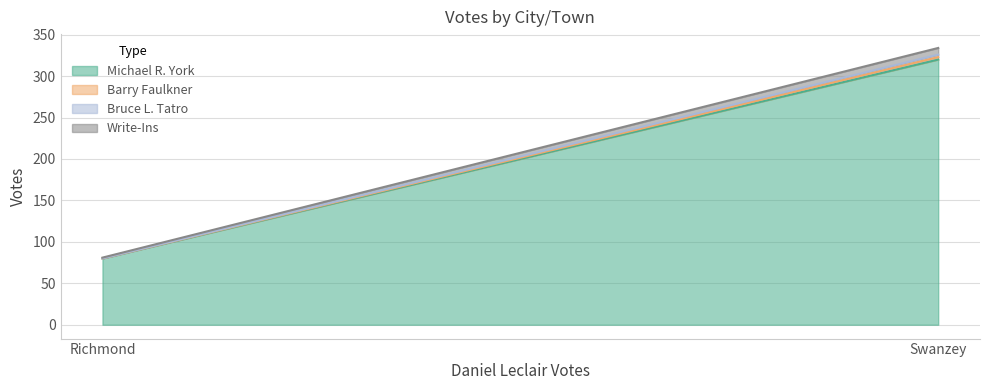

Count the number of data series in this chart.

4